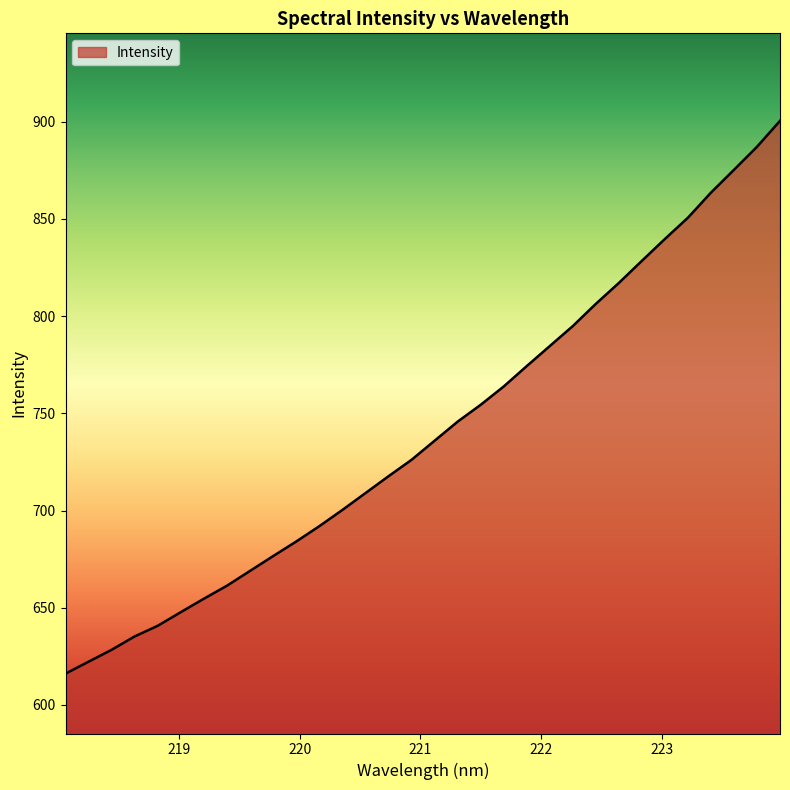

What is the maximum value shown in the chart?

900.5